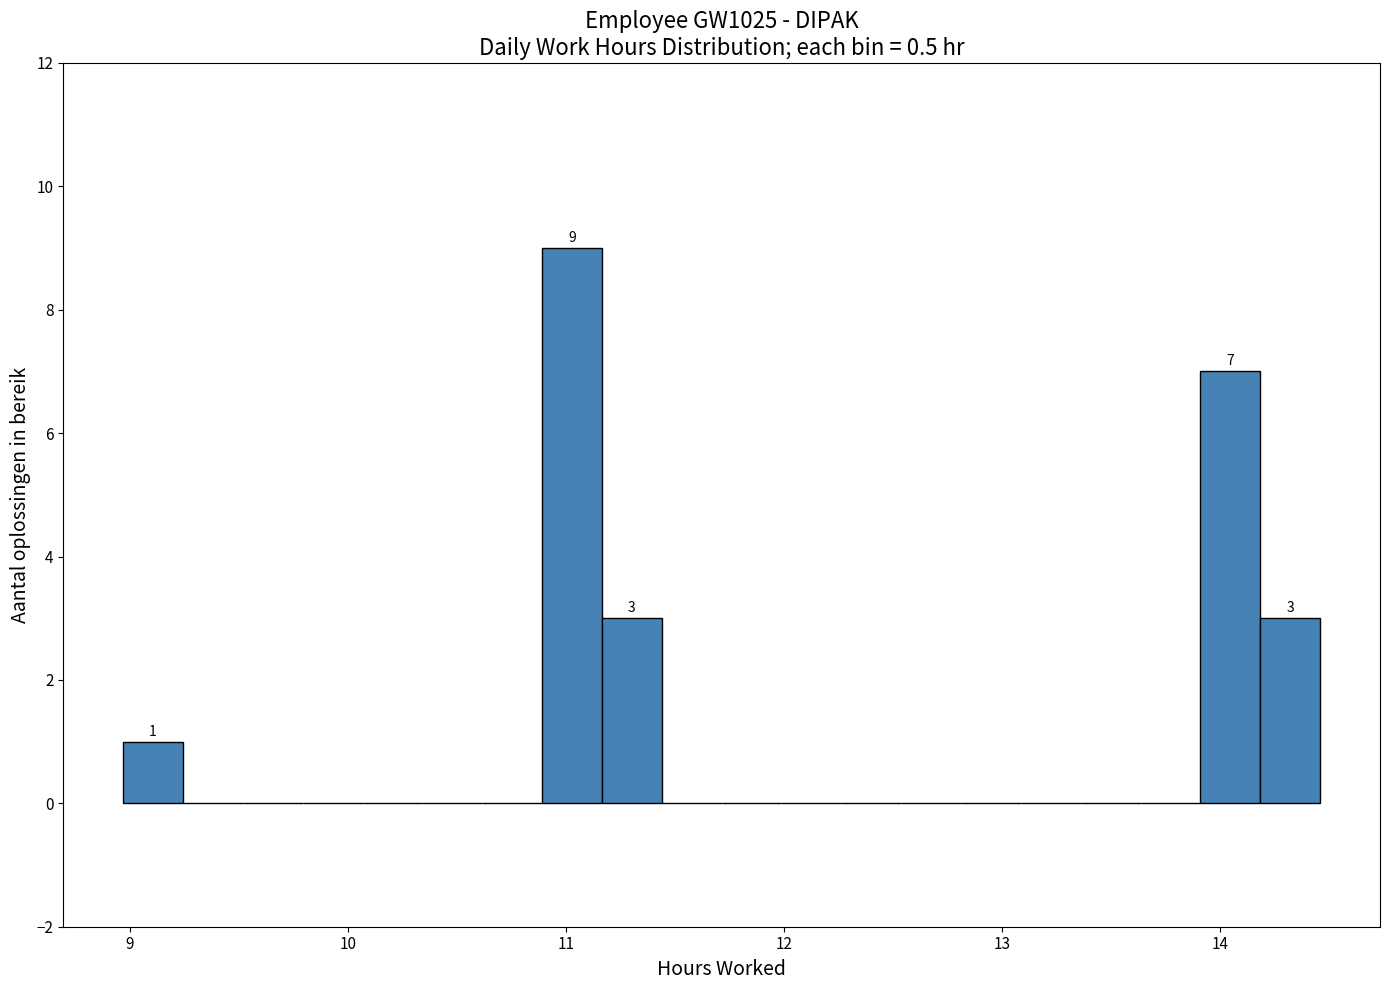

Read against the x-axis, roughly where is the centre of the tallest bar?

11.0